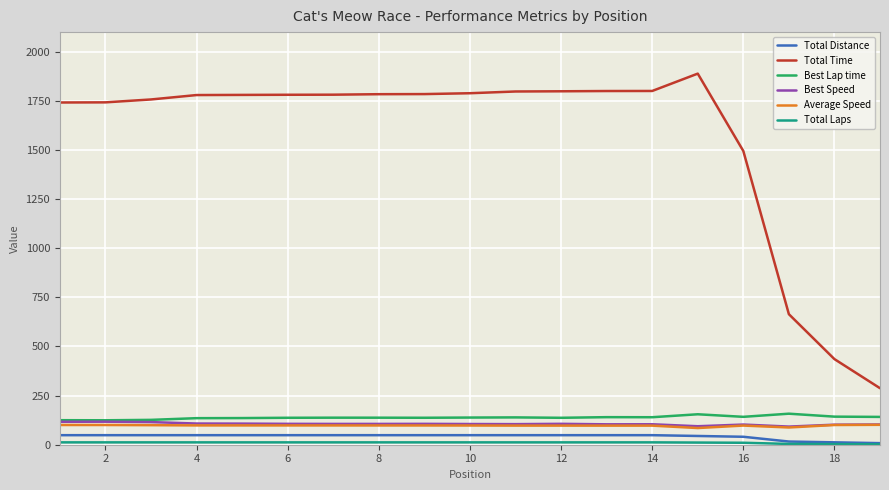

Which series has the largest total across all categories?

Total Time